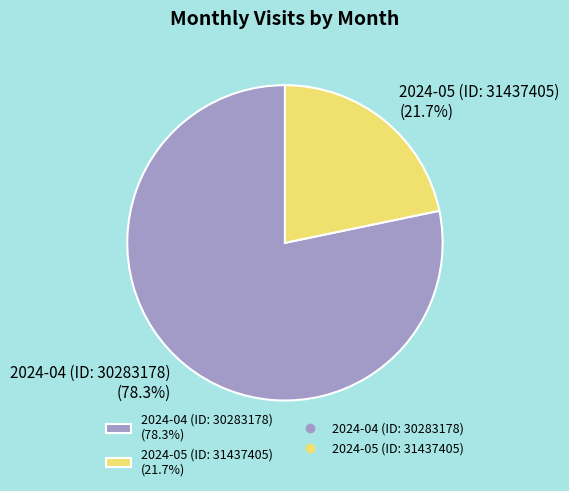

How much of the chart is everything except 2024-05 (ID: 31437405)?

78.3%